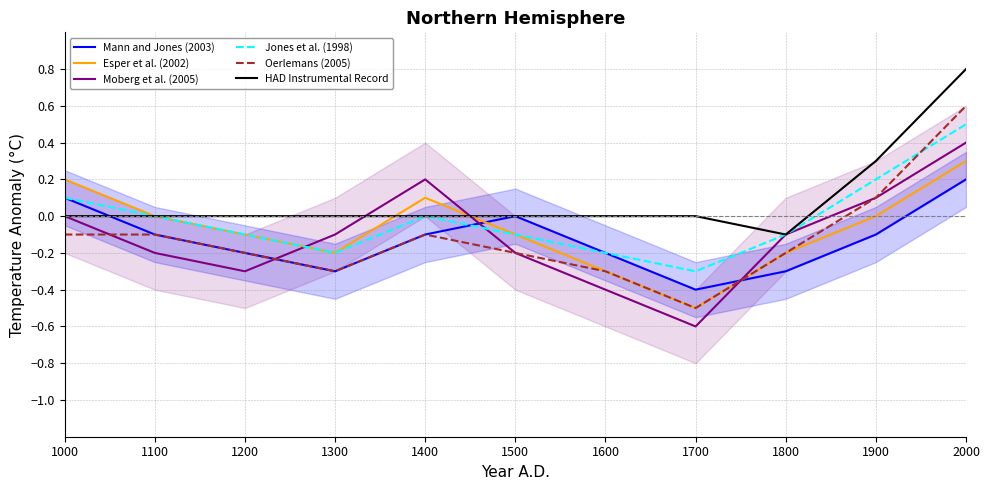

True or false: Moberg et al. (2005) and Mann and Jones (2003) intersect in this chart.

True